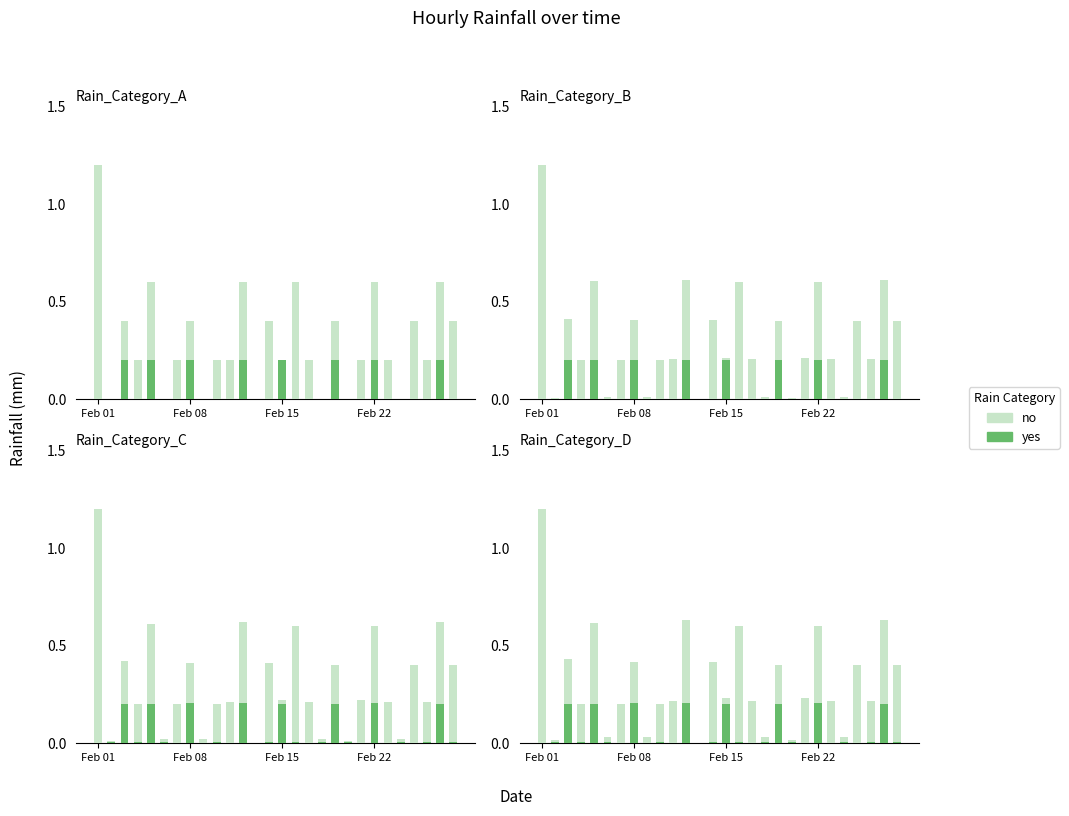

Reading right to left, extract all data points from this chart.

no: 0.4	0.6	0.2	0.4	0.0	0.2	0.6	0.2	0.0	0.4	0.0	0.2	0.6	0.2	0.4	0.0	0.6	0.2	0.2	0.0	0.4	0.2	0.0	0.6	0.2	0.4	0.0	1.2
yes: 0.0	0.2	0.0	0.0	0.0	0.0	0.2	0.0	0.0	0.2	0.0	0.0	0.0	0.2	0.0	0.0	0.2	0.0	0.0	0.0	0.2	0.0	0.0	0.2	0.0	0.2	0.0	0.0